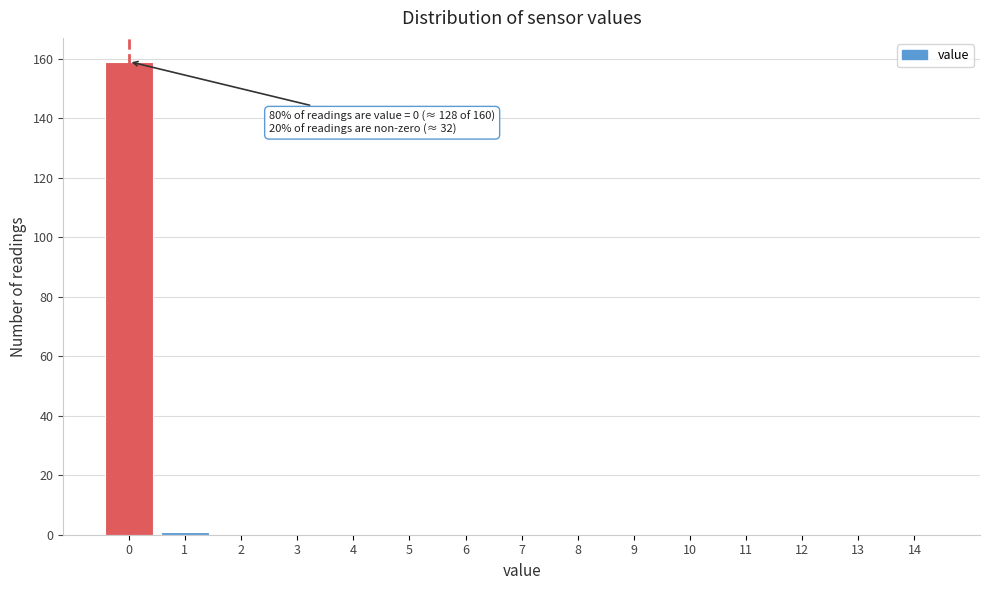

Reading right to left, list all the values displayed in this chart.

14=0	13=0	12=0	11=0	10=0	9=0	8=0	7=0	6=0	5=0	4=0	3=0	2=0	1=1	0=159